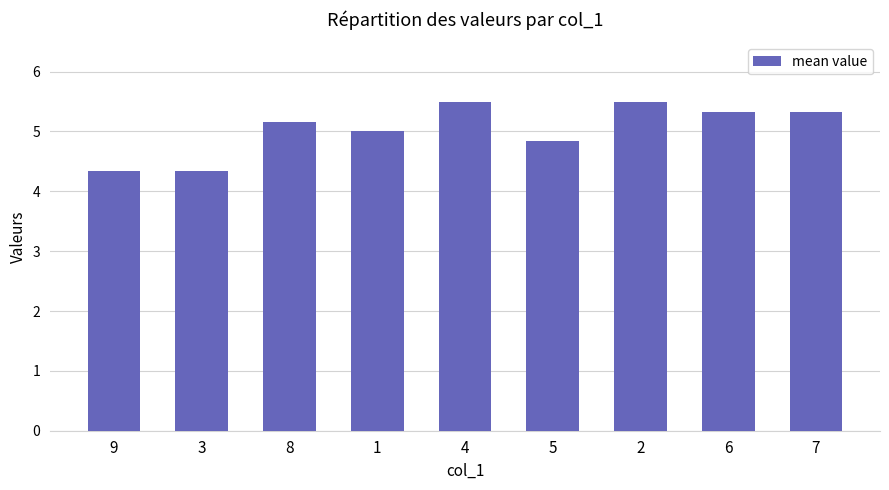

What is the greatest value displayed?

5.5